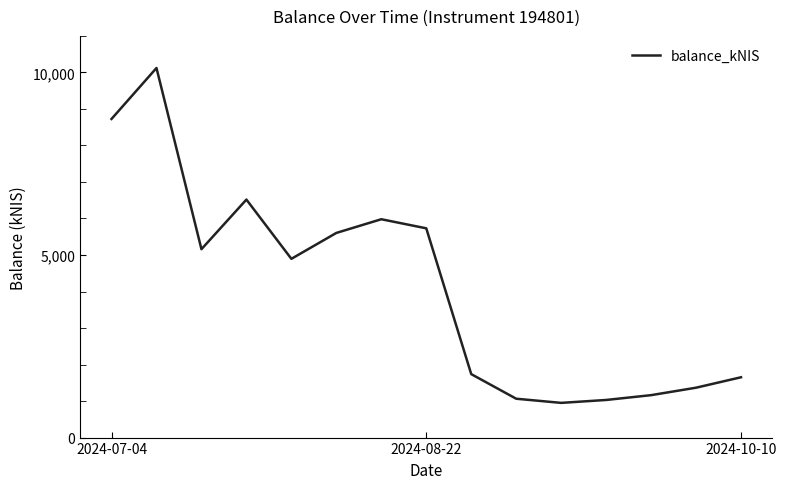

What is the smallest value displayed?

950.5